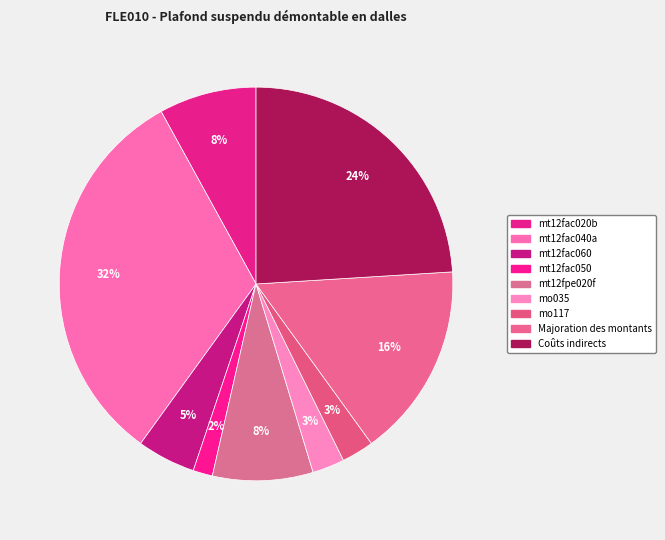

Is the sum of mt12fpe020f and mt12fac050 greater than half?

No